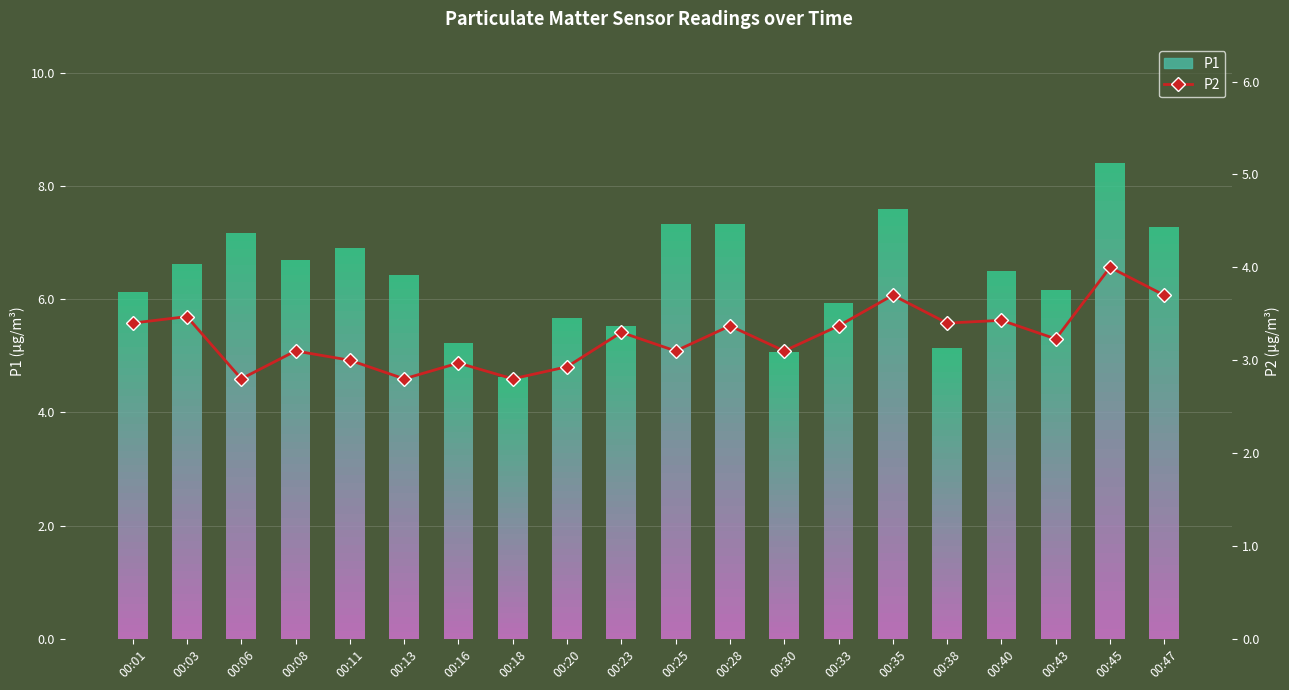

The value at 00:33 is 1.2. True or false?

False